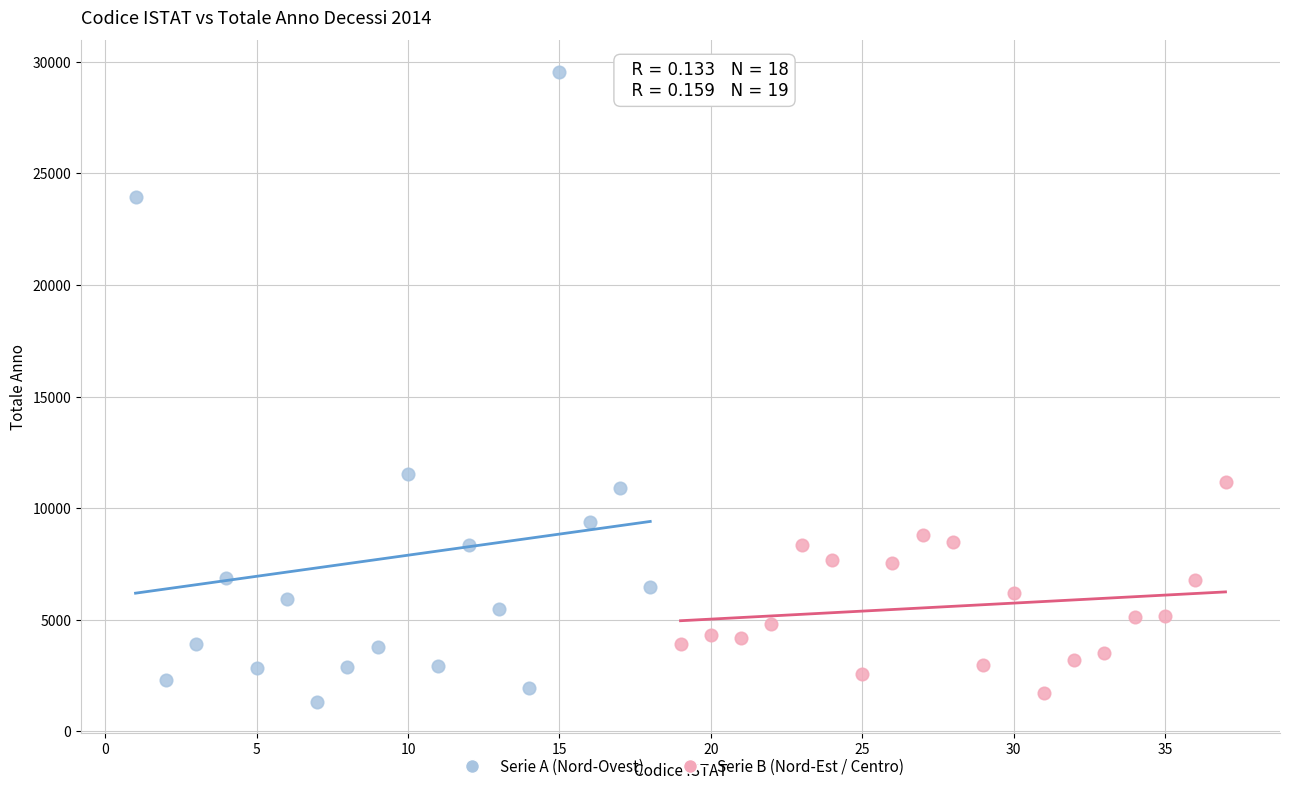

Which series has the widest spread of Y values?

Serie A (Nord-Ovest)